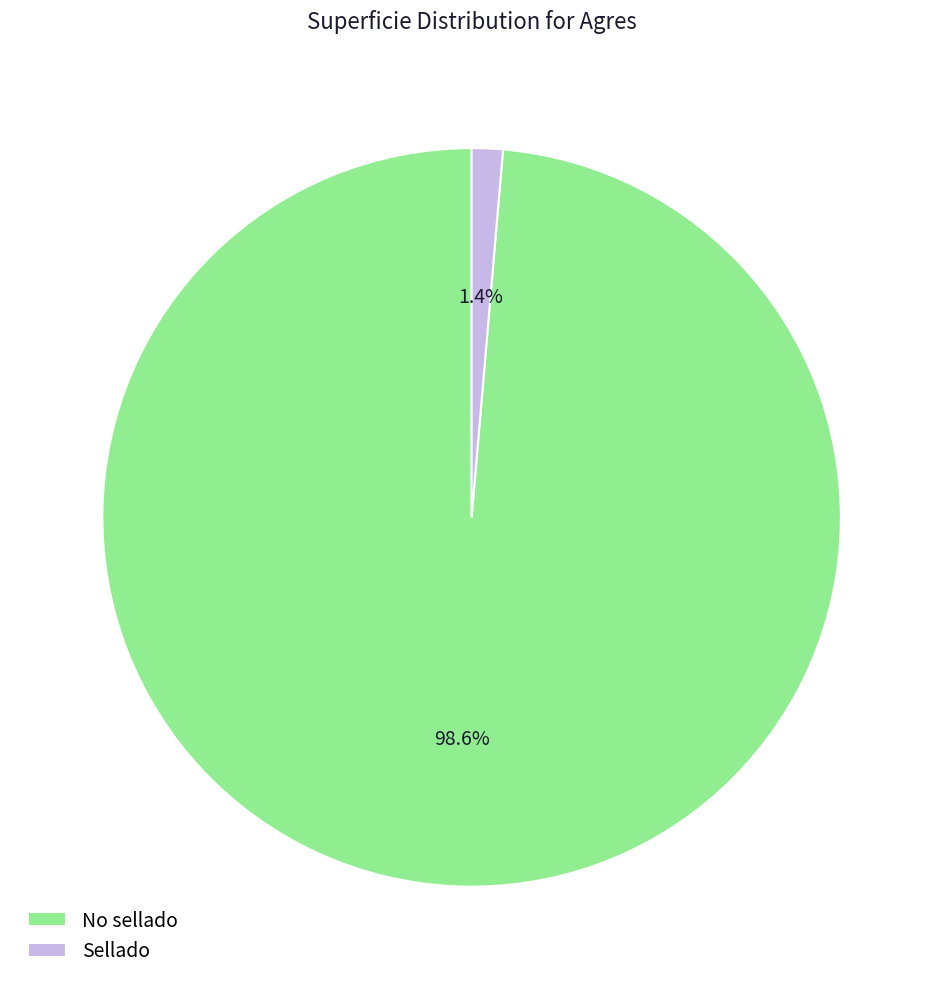

Does Sellado account for over 50% of the chart?

No